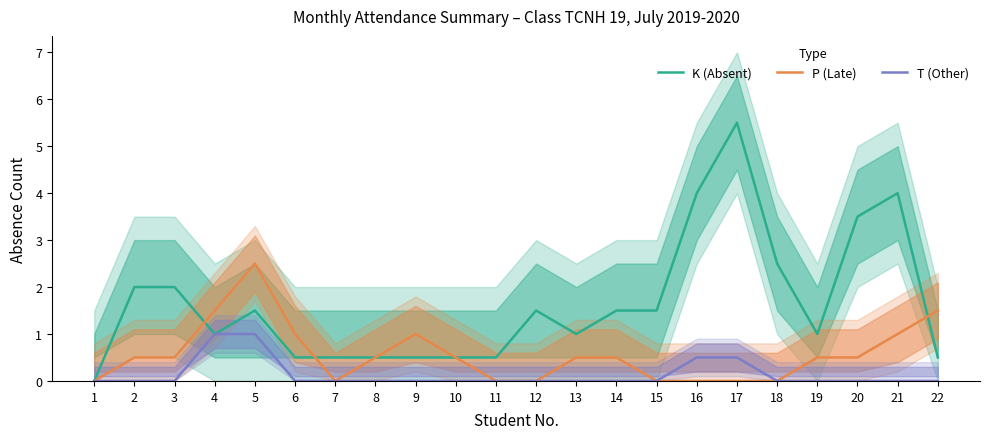

List the series in order of their peak value, highest first.

K (Absent), P (Late), T (Other)